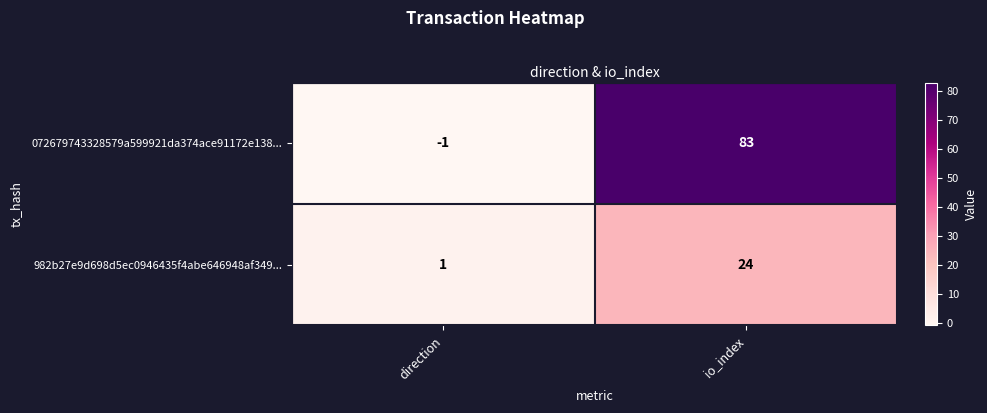

What is the difference between the maximum and minimum values in the 072679743328579a599921da374ace91172e138... series?

84